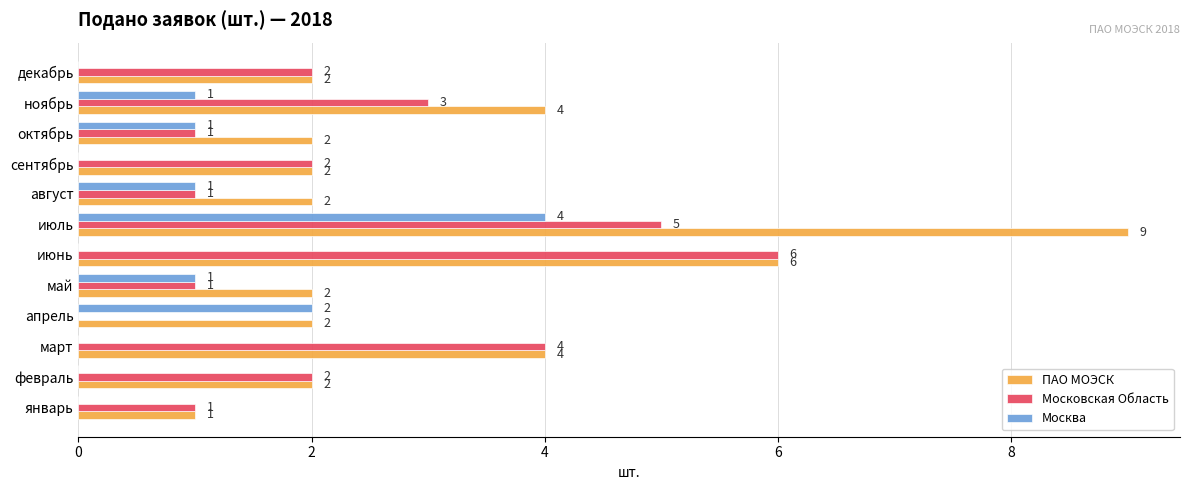

What is the sum of all Московская Область values?

28